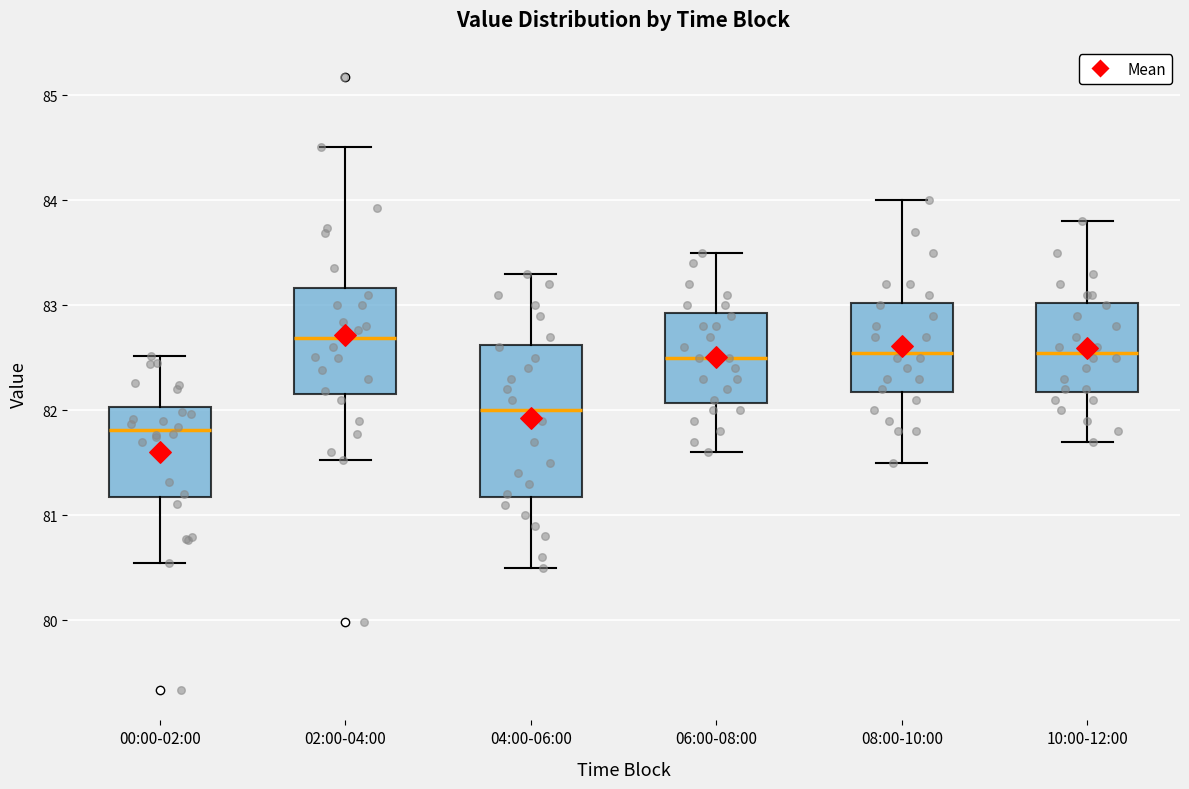

Reading left to right, transcribe this box plot: for each box, give where its median line is, the range the box spans, and where its two whiskers end, as read against the y-axis. The values are not printed on the chart, so give them approximately, as read against the axis.

00:00-02:00: median 81.8, box 81.2 to 82.0, whiskers 80.6 to 82.5
02:00-04:00: median 82.7, box 82.2 to 83.2, whiskers 81.5 to 84.5
04:00-06:00: median 82.0, box 81.2 to 82.6, whiskers 80.5 to 83.3
06:00-08:00: median 82.5, box 82.1 to 82.9, whiskers 81.6 to 83.5
08:00-10:00: median 82.6, box 82.2 to 83.0, whiskers 81.5 to 84.0
10:00-12:00: median 82.6, box 82.2 to 83.0, whiskers 81.7 to 83.8